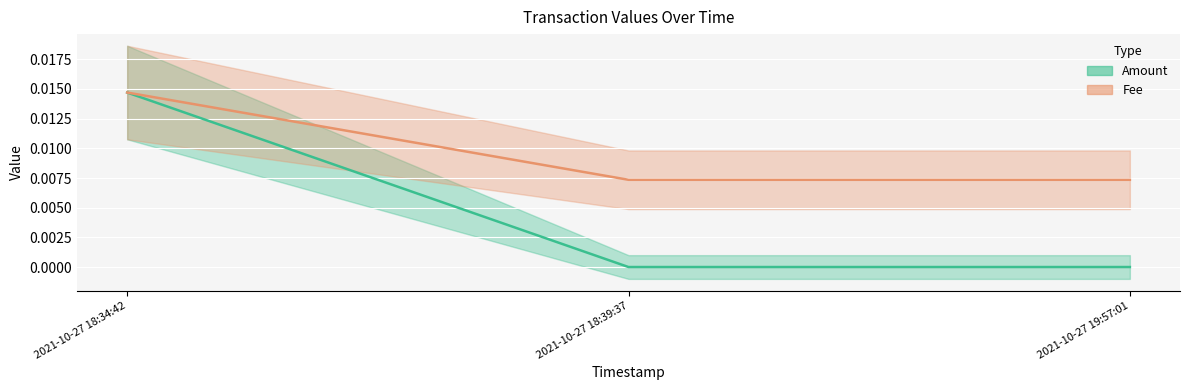

Which series has the largest range (max minus min)?

Amount